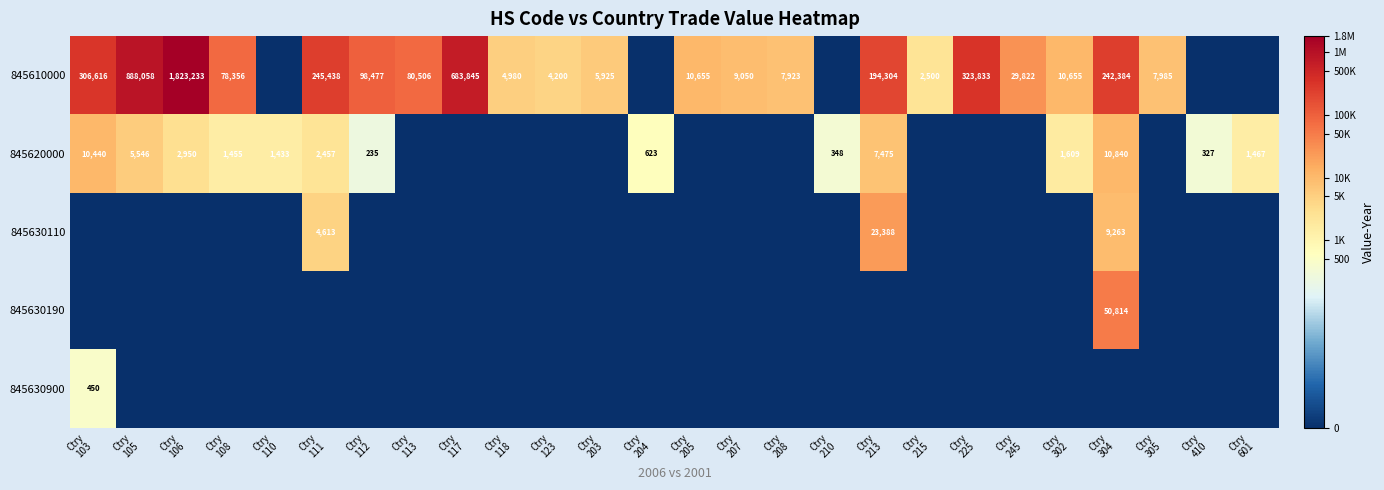

Rank the series by their maximum value, from lowest to highest.

845630900, 845620000, 845630110, 845630190, 845610000